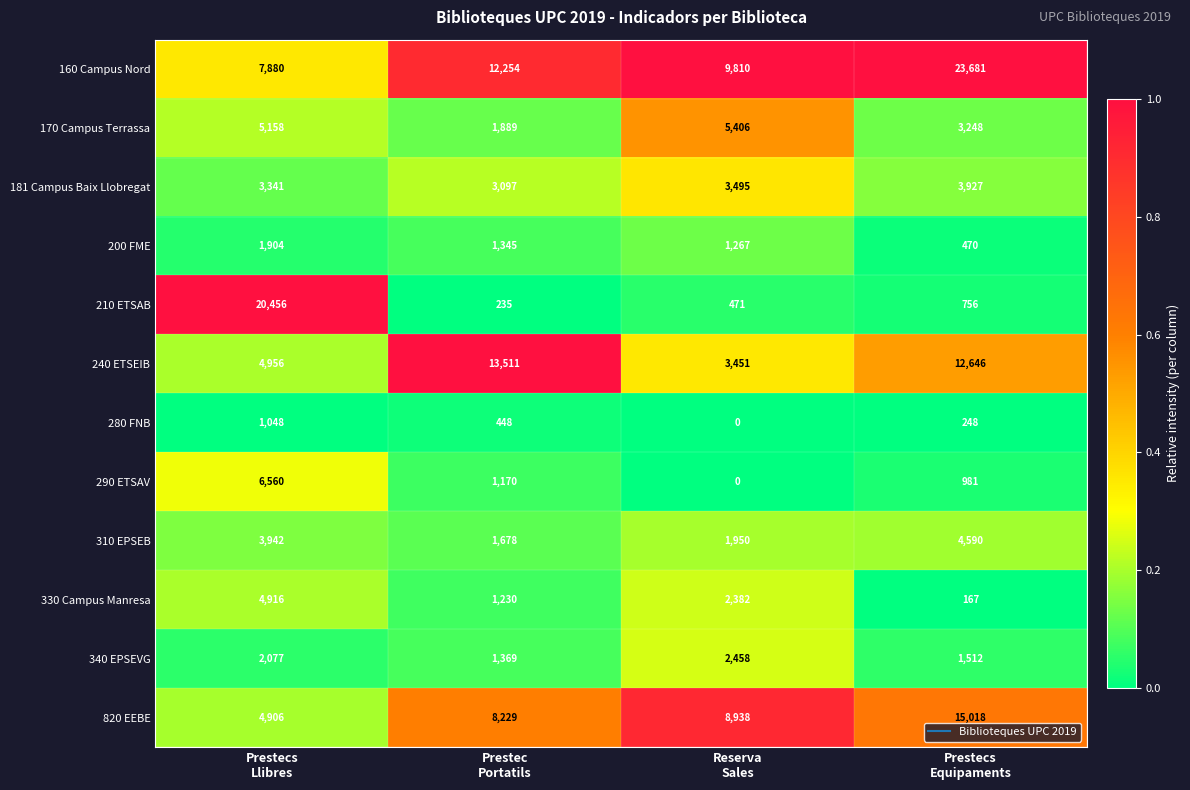

What is the difference between the maximum and minimum values in the 290 ETSAV series?

6560